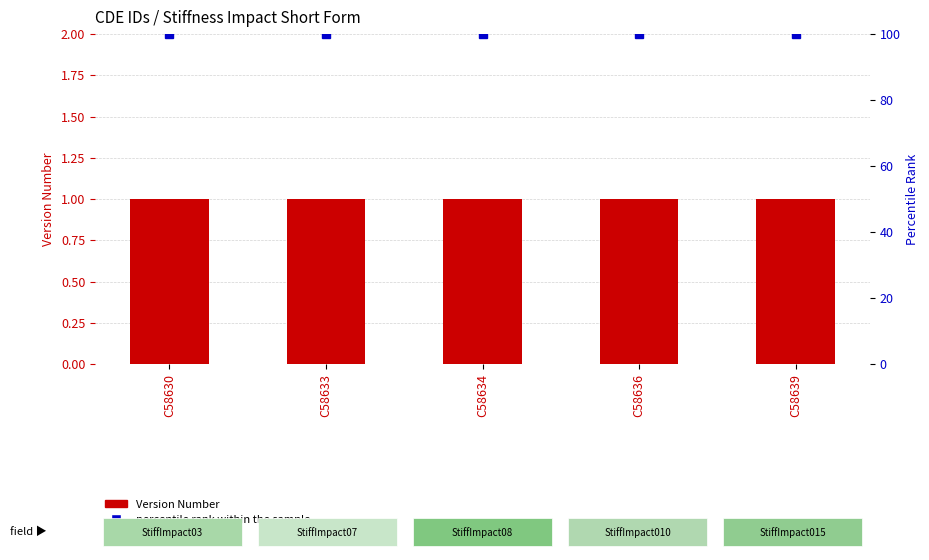

Which series has the largest total across all categories?

percentile rank within the sample